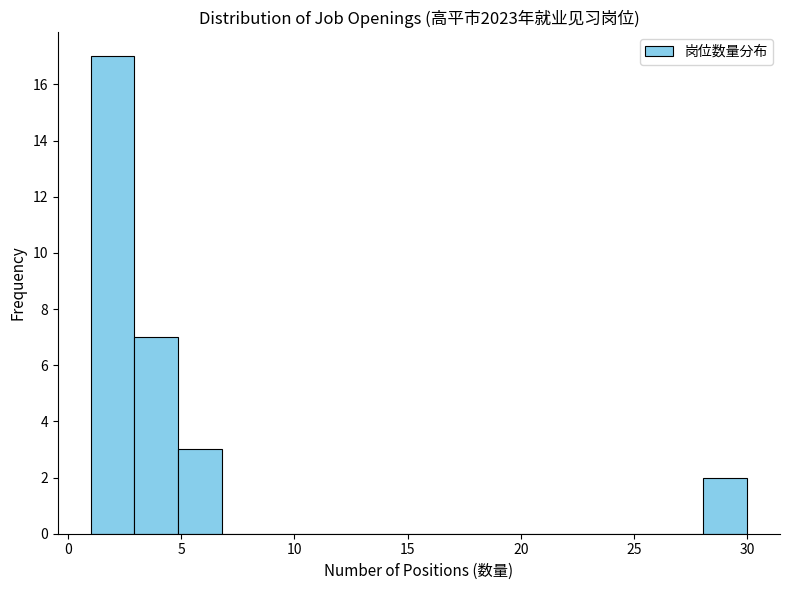

Around what value on the x-axis is the tallest bar? Give the approximate position of its centre, as read against the axis.

2.0